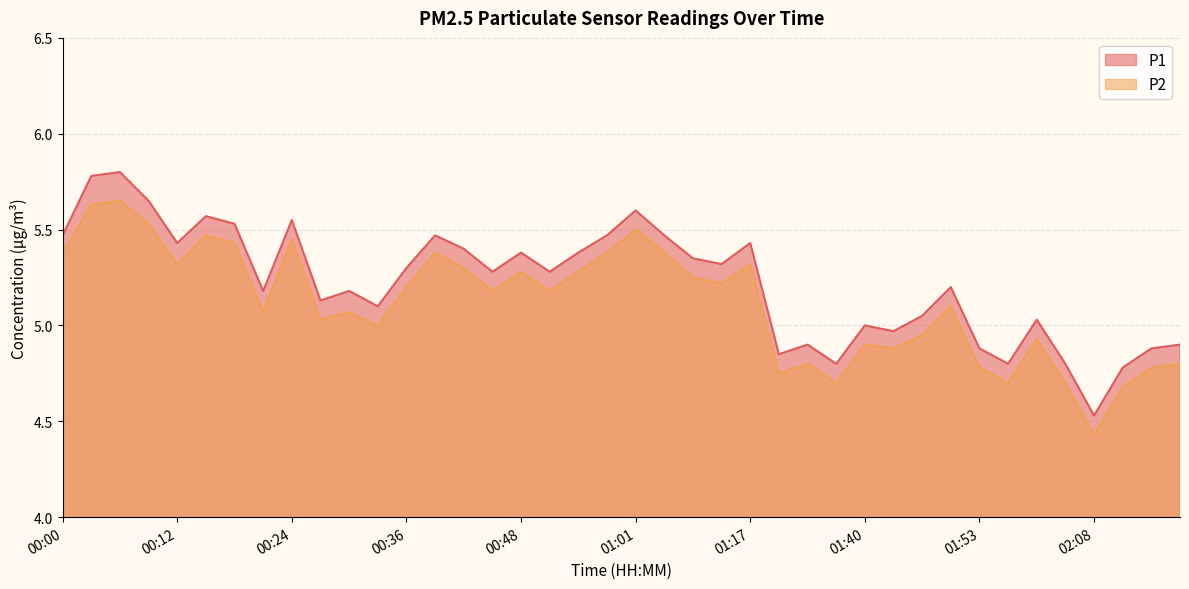

How many categories are shown in the chart?

40